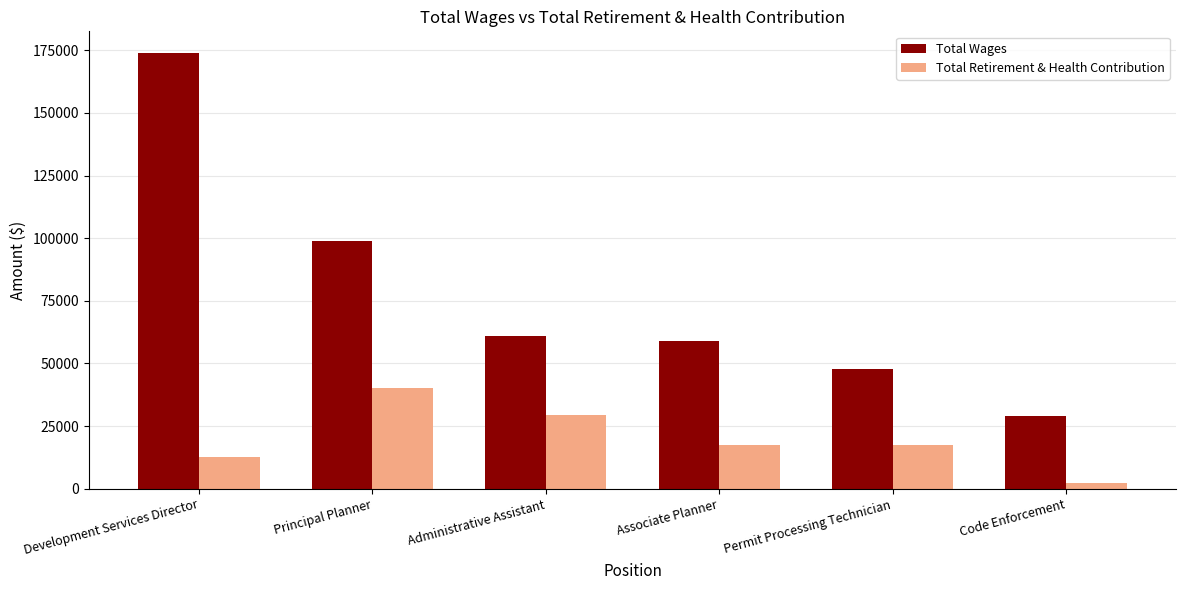

What are all the series names shown in the legend?

Total Wages, Total Retirement & Health Contribution